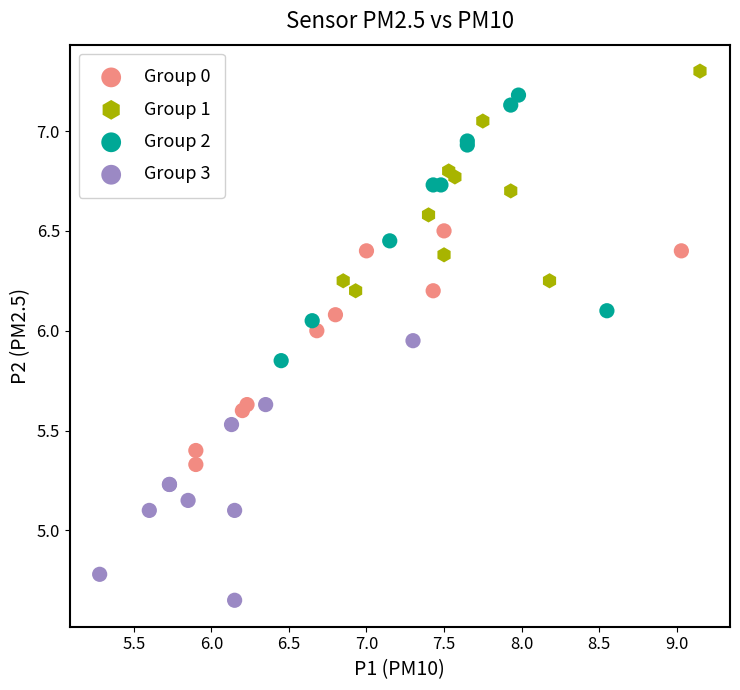

Which series has the widest spread of Y values?

Group 2